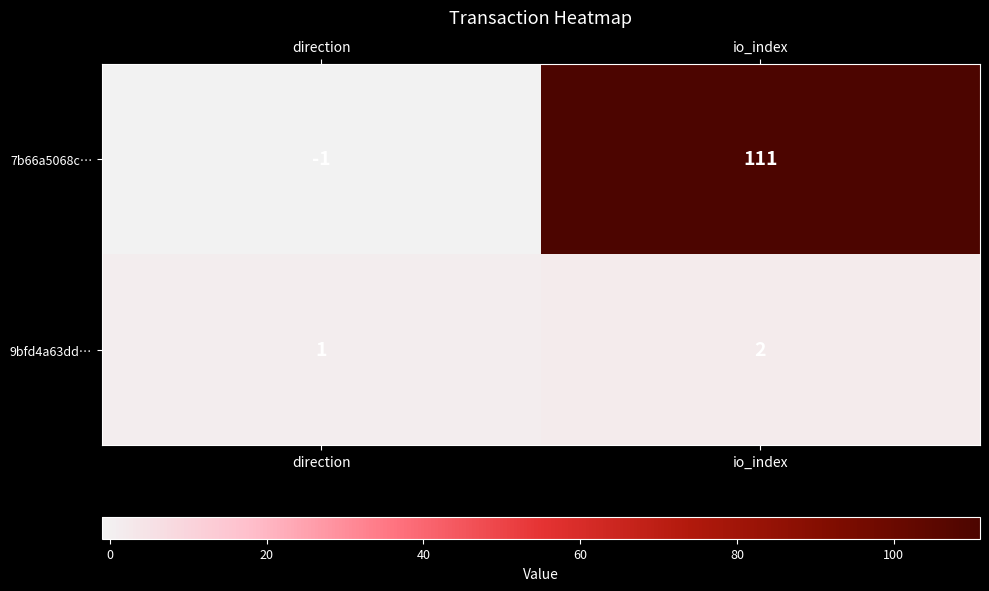

Which series has the widest spread of values?

7b66a5068c…